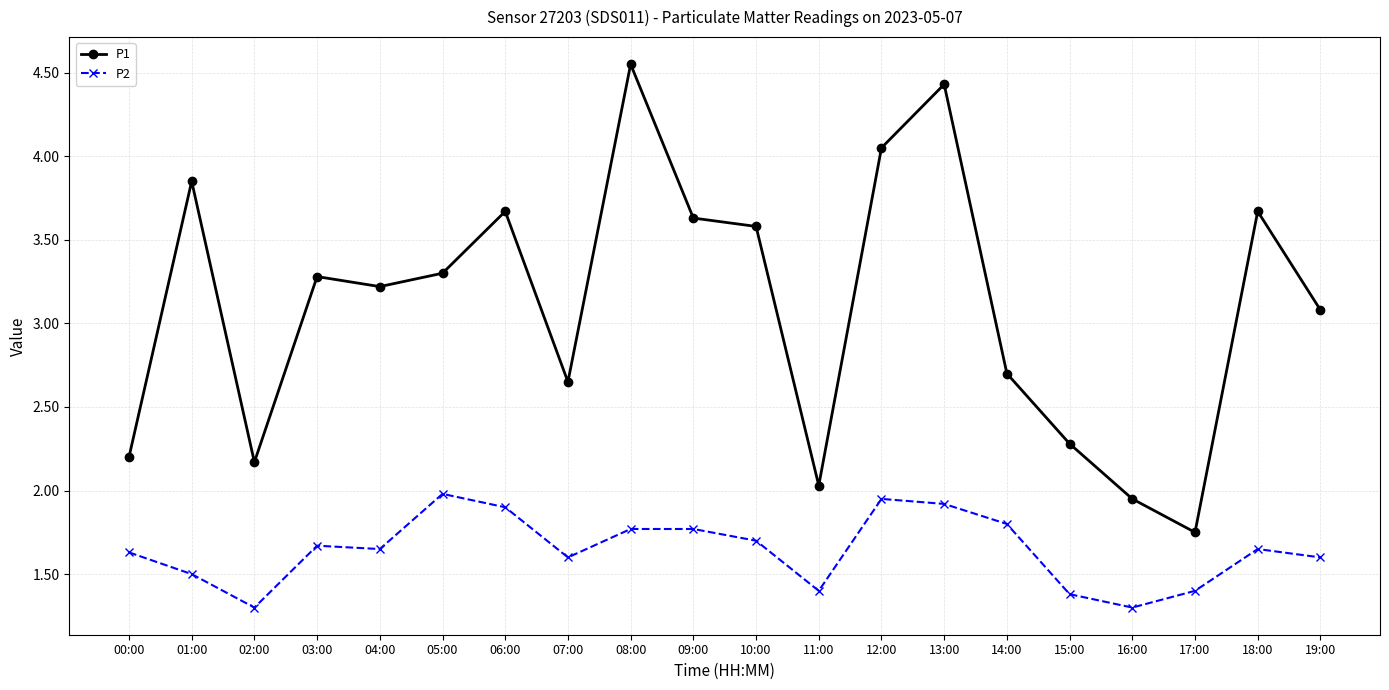

At which category does the chart reach its peak across all series?

08:00